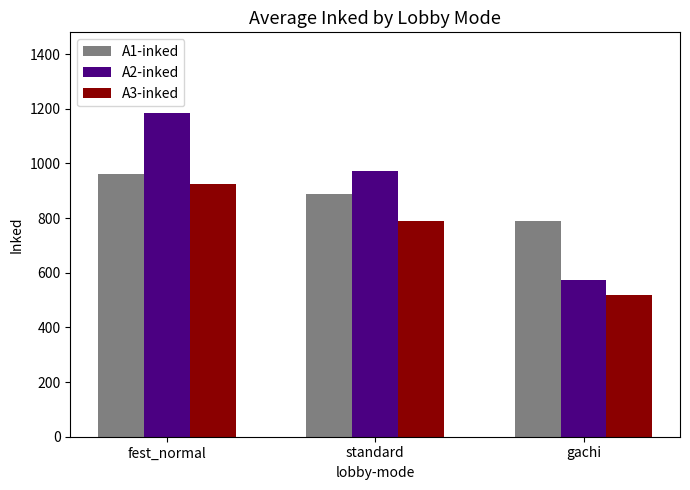

The A2-inked series shows 173 at gachi. True or false?

False